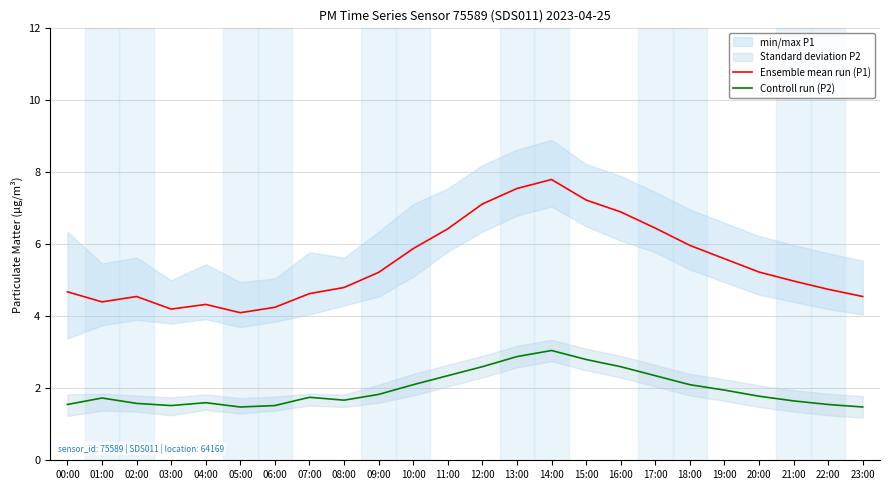

True or false: Ensemble mean run (P1) and Controll run (P2) intersect in this chart.

False